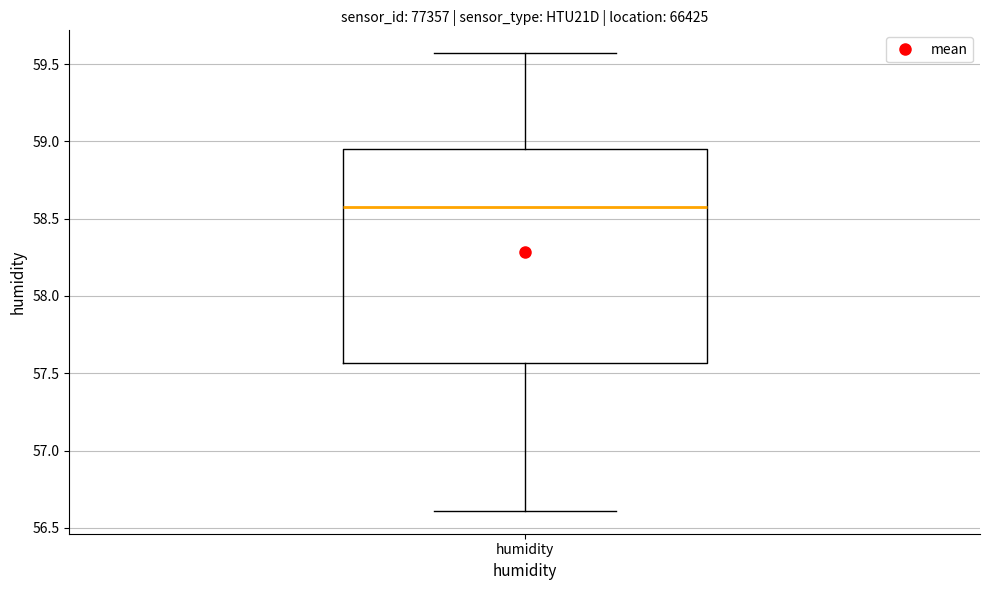

Read this box plot against the y-axis: the position of the median line, the range covered by the box, and the ends of both whiskers. The values are not printed on the chart, so give them approximately, as read against the axis.

median 58.60, box 57.55 to 58.95, whiskers 56.60 to 59.55